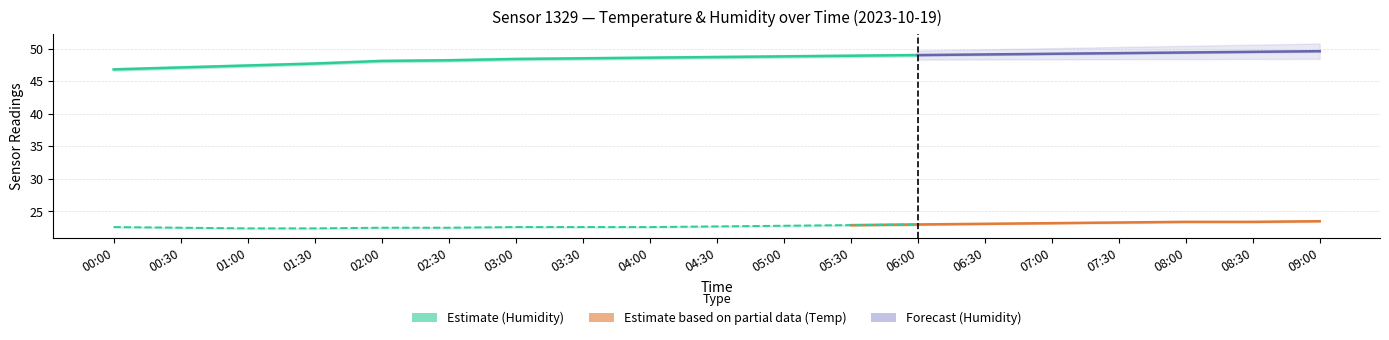

Reading right to left, transcribe all the data shown in this chart.

temperature: 23.5	23.4	23.4	23.3	23.2	23.1	23.0	22.9	22.8	22.7	22.6	22.6	22.6	22.5	22.5	22.4	22.4	22.5	22.6
humidity: 49.6	49.5	49.4	49.3	49.2	49.1	49.0	48.9	48.8	48.7	48.6	48.5	48.4	48.2	48.1	47.7	47.4	47.1	46.8
temp_upper: 23.6	23.5	23.5	23.4	23.3	23.2	23.1	23.0	22.9	22.8	22.7	22.7	22.7	22.6	22.6	22.5	22.5	22.6	22.7
temp_lower: 23.4	23.3	23.3	23.2	23.1	23.0	22.9	22.8	22.7	22.6	22.5	22.5	22.5	22.4	22.4	22.3	22.3	22.4	22.5
hum_upper: 49.8	49.7	49.6	49.5	49.4	49.3	49.2	49.1	49.0	48.9	48.8	48.7	48.6	48.4	48.3	47.9	47.6	47.3	47.0
hum_lower: 49.4	49.3	49.2	49.1	49.0	48.9	48.8	48.7	48.6	48.5	48.4	48.3	48.2	48.0	47.9	47.5	47.2	46.9	46.6